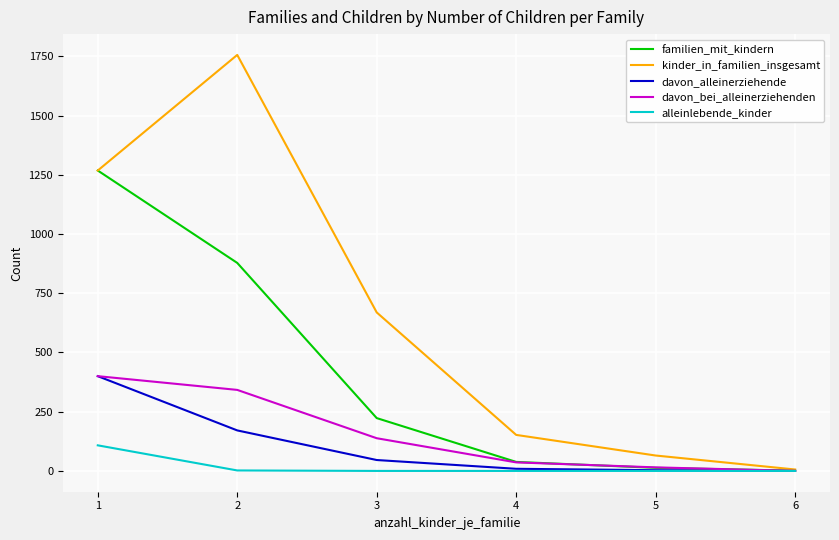

Where does the davon_bei_alleinerziehenden series first go above 138?

1